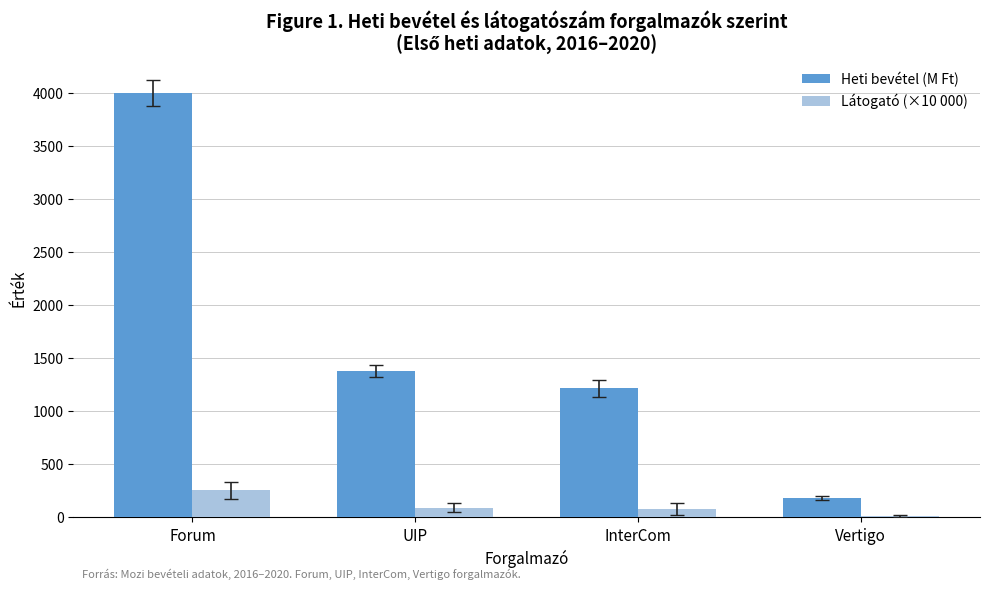

True or false: Látogató (×10 000) has a value of 75.8 at InterCom.

True